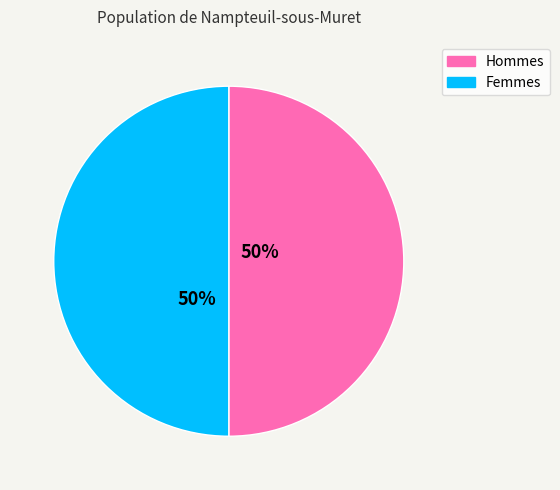

Approximately how many times larger is the value at Hommes compared to Femmes?

1.0